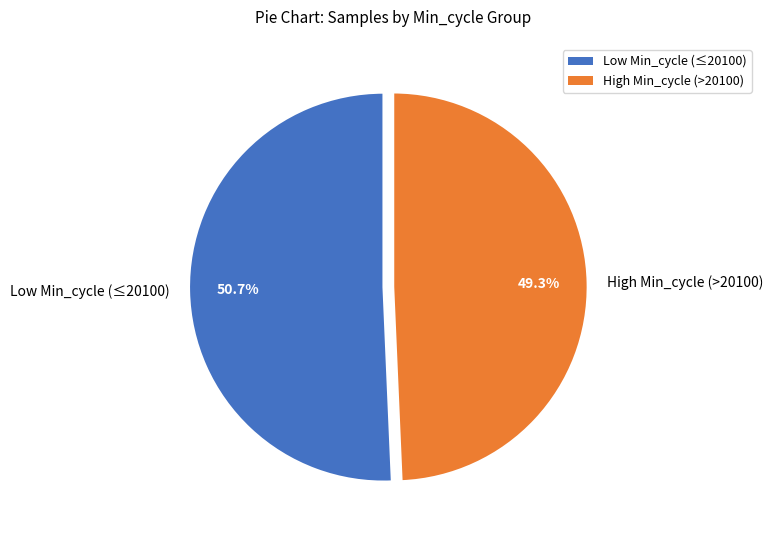

Which category has the smallest portion of the pie?

High Min_cycle (>20100)